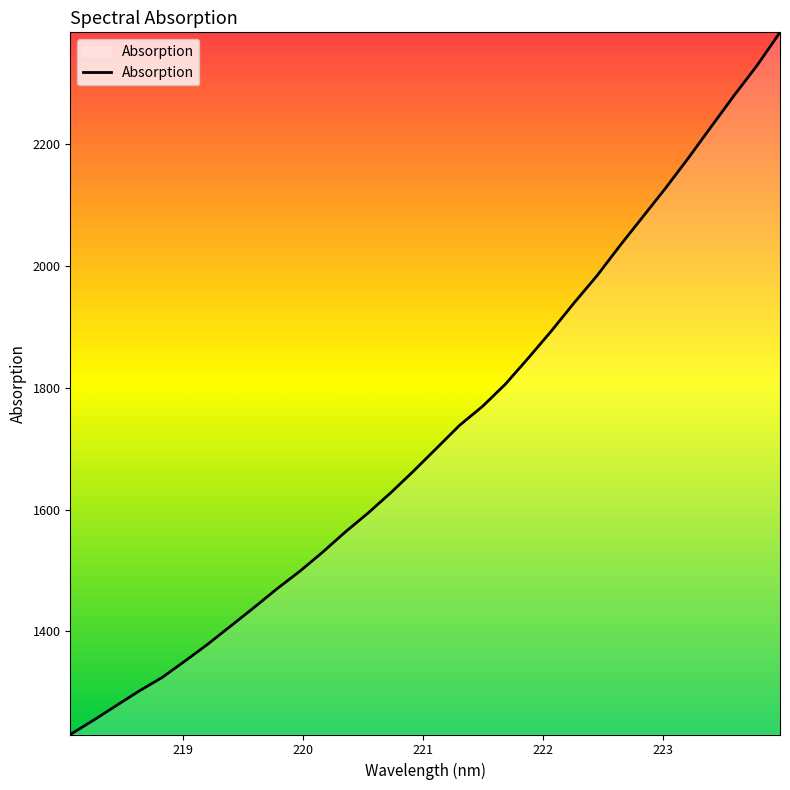

What is the smallest value displayed?

1230.7